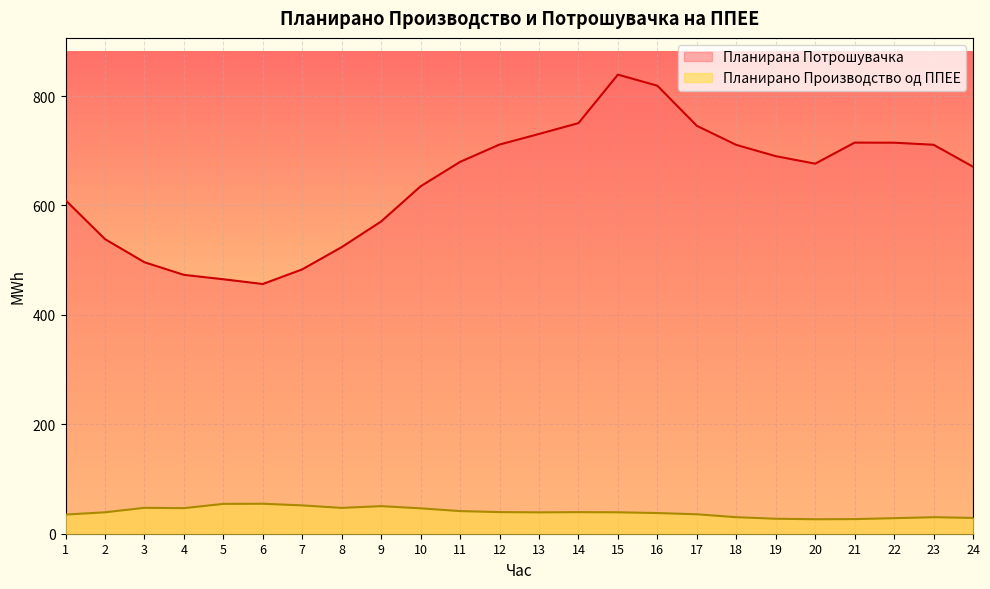

List the labels in order of Планирана Потрошувачка value, smallest first.

6, 5, 4, 7, 3, 8, 2, 9, 1, 10, 24, 20, 11, 19, 18, 23, 12, 22, 21, 13, 17, 14, 16, 15